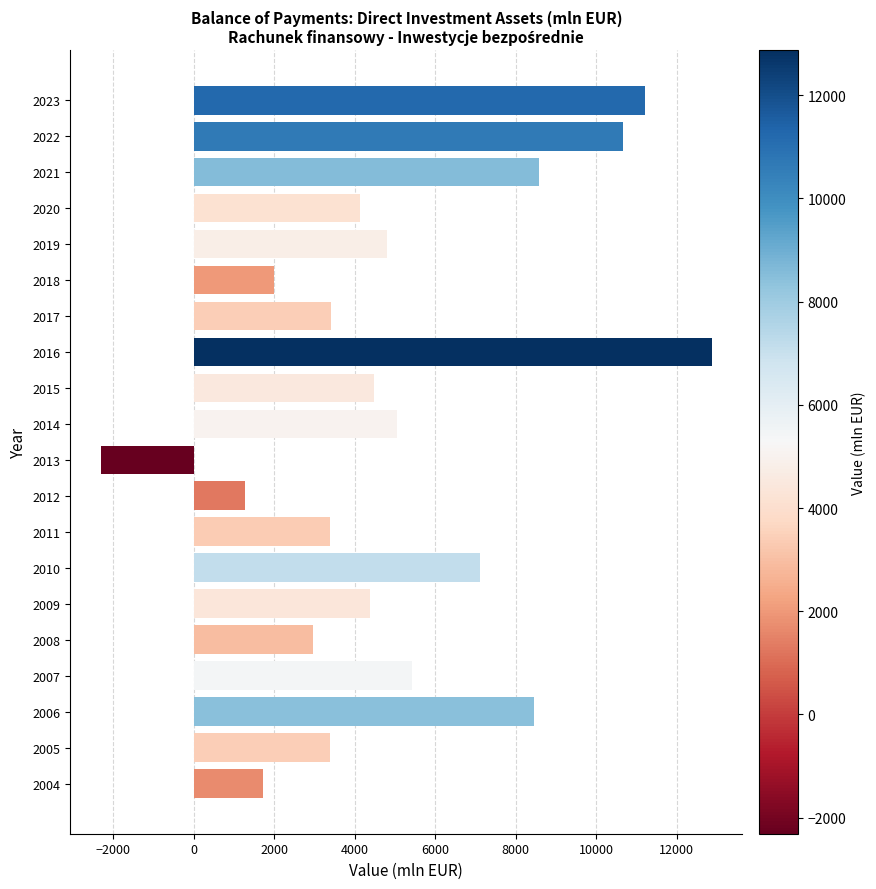

Is it true that the value at 2011 is 698?

False